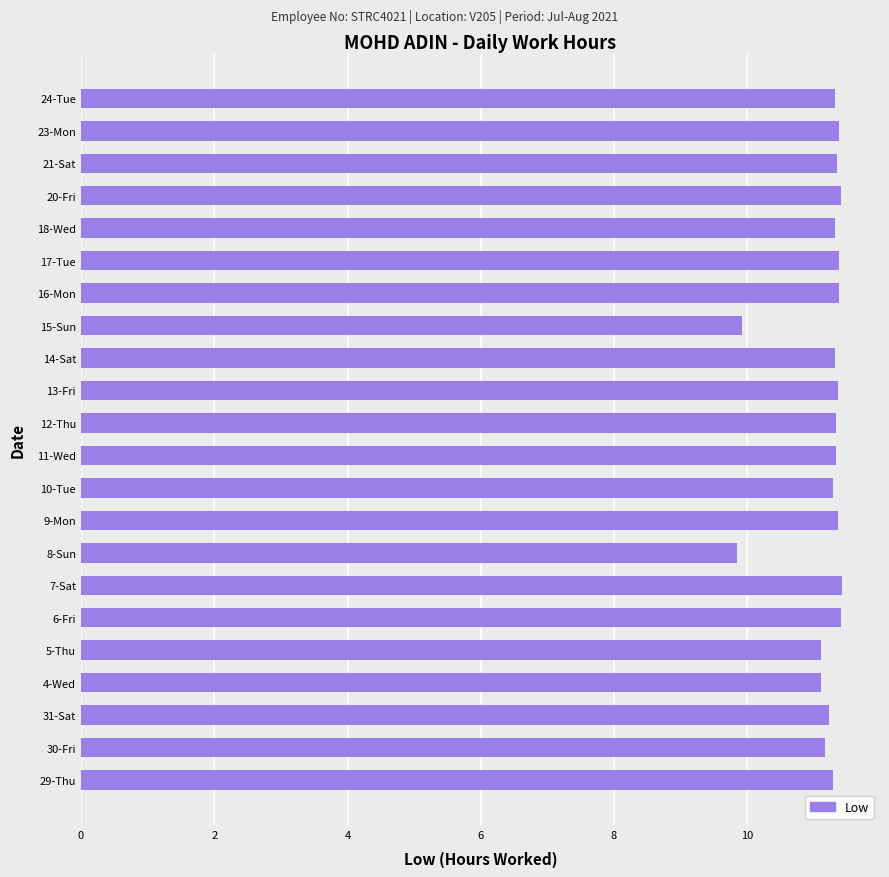

What is the minimum value shown in the chart?

9.8